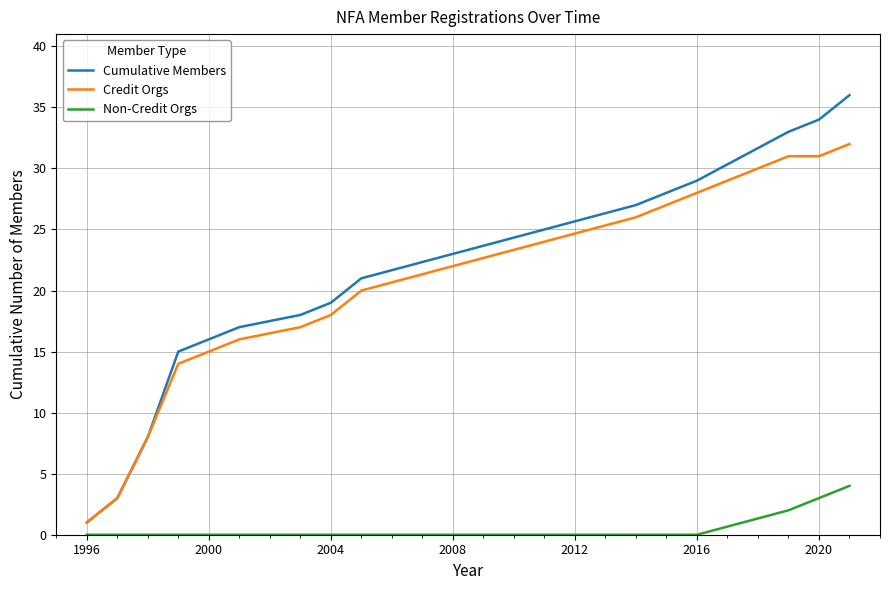

What is the difference between the second highest and minimum values in the Credit Orgs series?

30